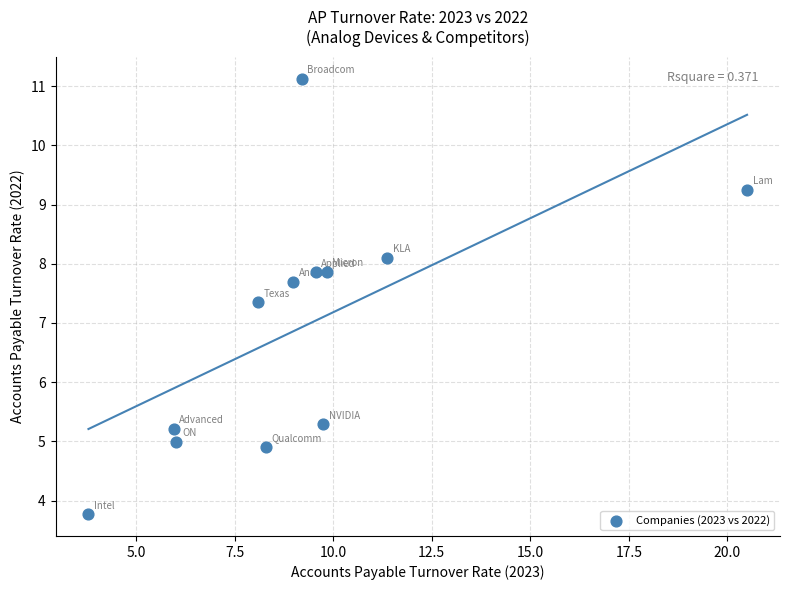

What is the range of X values (max minus min)?

16.7